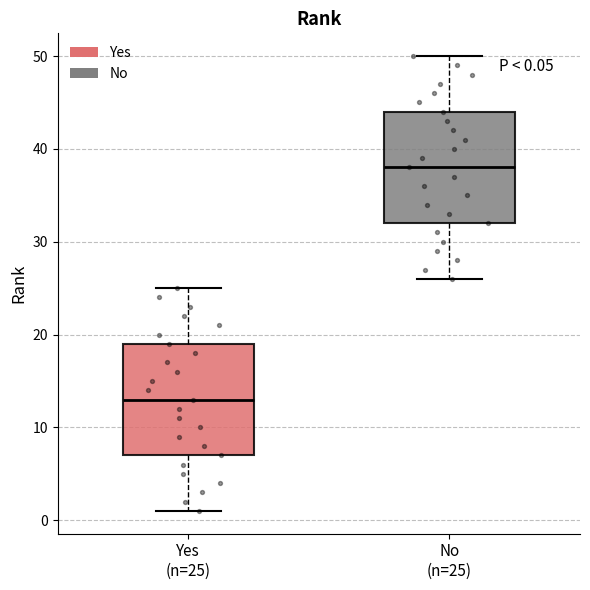

Which box's median line is the lowest?

Yes (n=25)